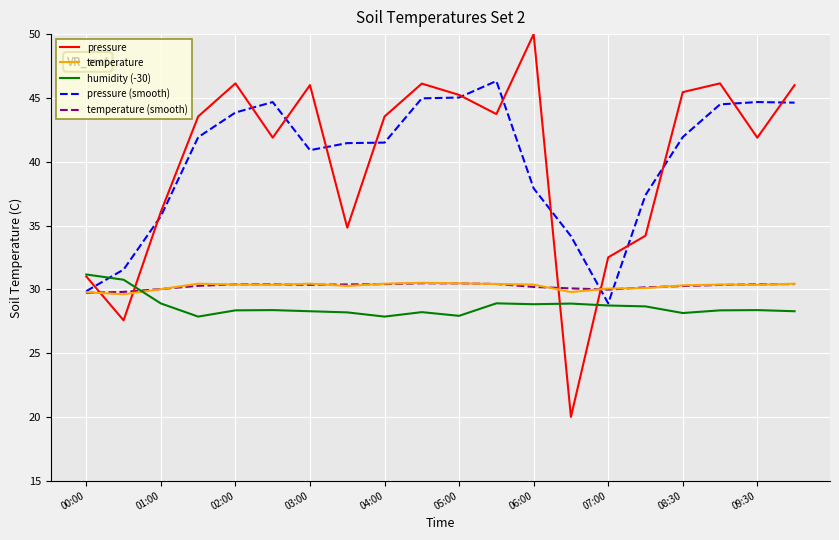

What is the smallest value displayed?

20.0